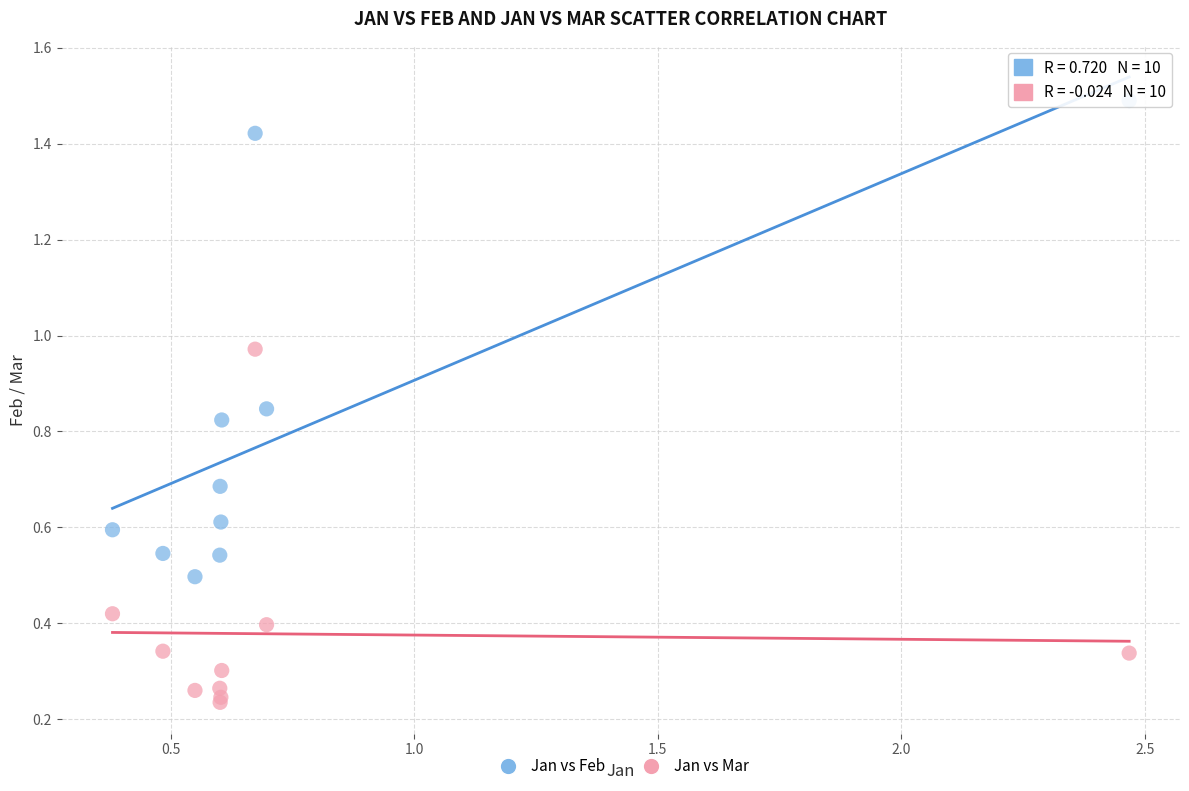

Which series reaches the minimum Y coordinate?

Jan vs Mar